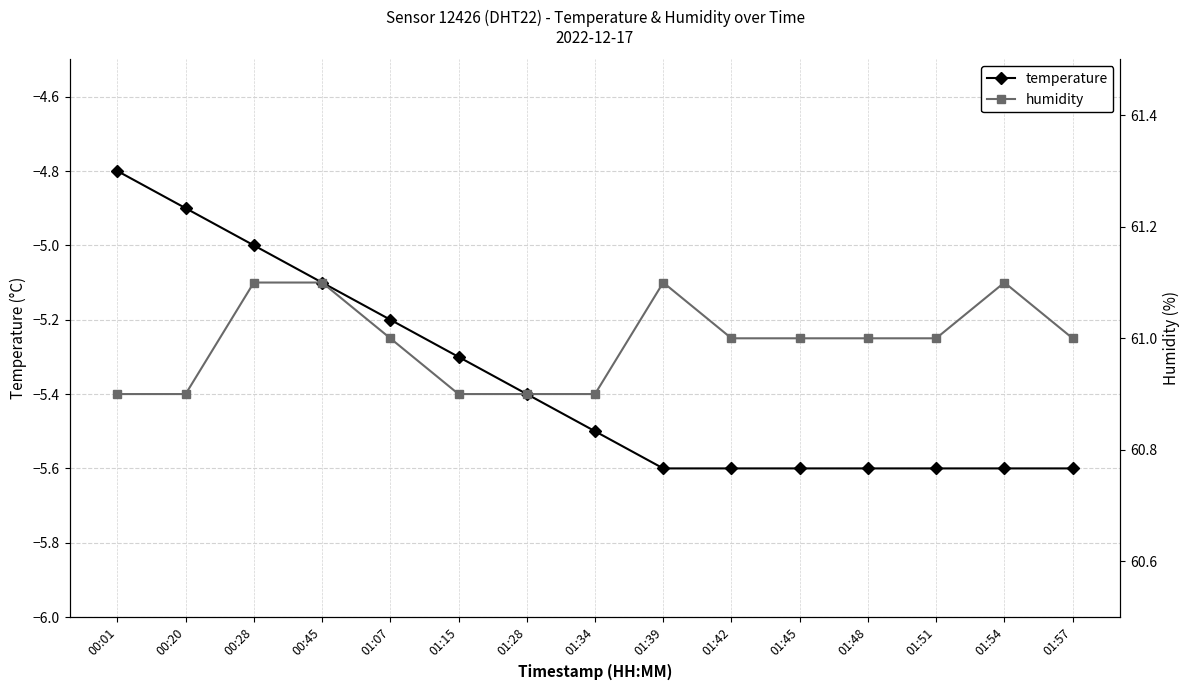

Reading left to right, transcribe all the data shown in this chart.

temperature: 00:01=-4.8	00:20=-4.9	00:28=-5.0	00:45=-5.1	01:07=-5.2	01:15=-5.3	01:28=-5.4	01:34=-5.5	01:39=-5.6	01:42=-5.6	01:45=-5.6	01:48=-5.6	01:51=-5.6	01:54=-5.6	01:57=-5.6
humidity: 00:01=60.9	00:20=60.9	00:28=61.1	00:45=61.1	01:07=61.0	01:15=60.9	01:28=60.9	01:34=60.9	01:39=61.1	01:42=61.0	01:45=61.0	01:48=61.0	01:51=61.0	01:54=61.1	01:57=61.0